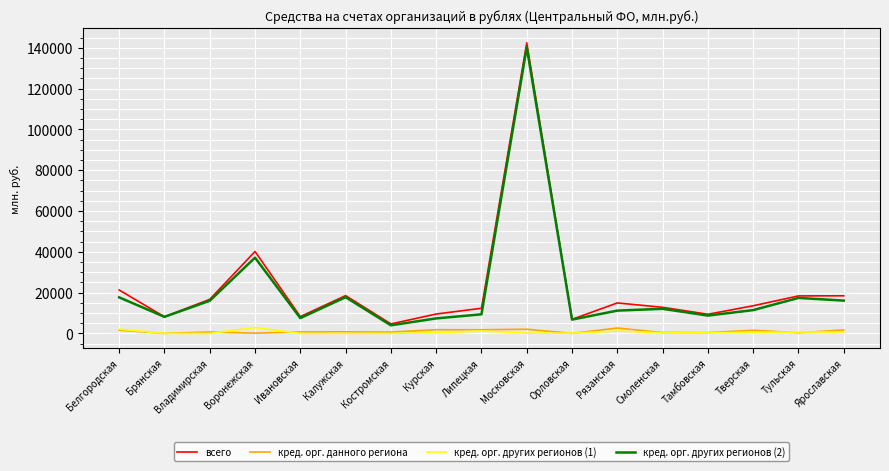

What is the difference between the кред. орг. других регионов (1) values at Владимирская and Орловская?

125